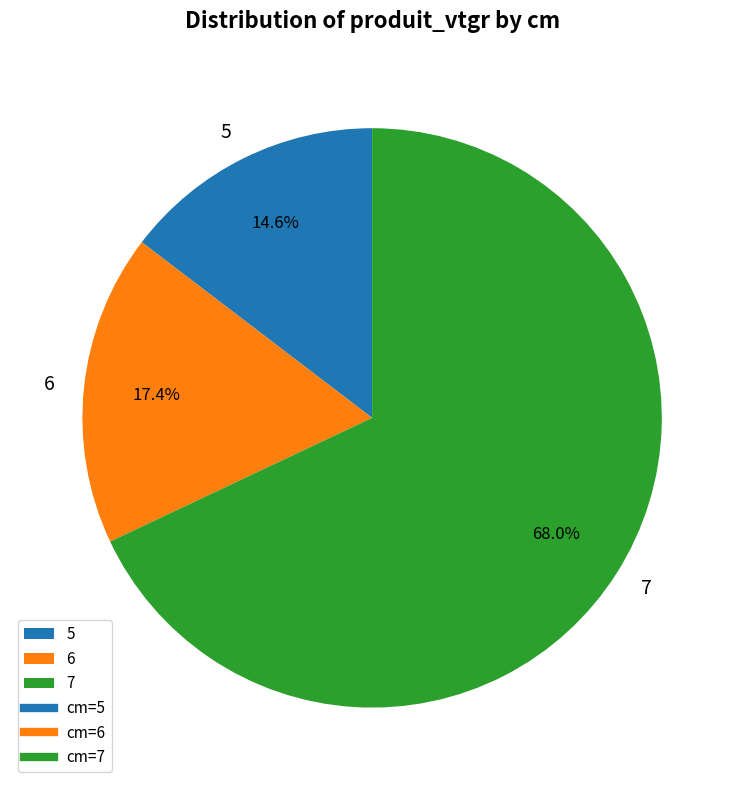

What portion of the pie excludes 7?

32.0%